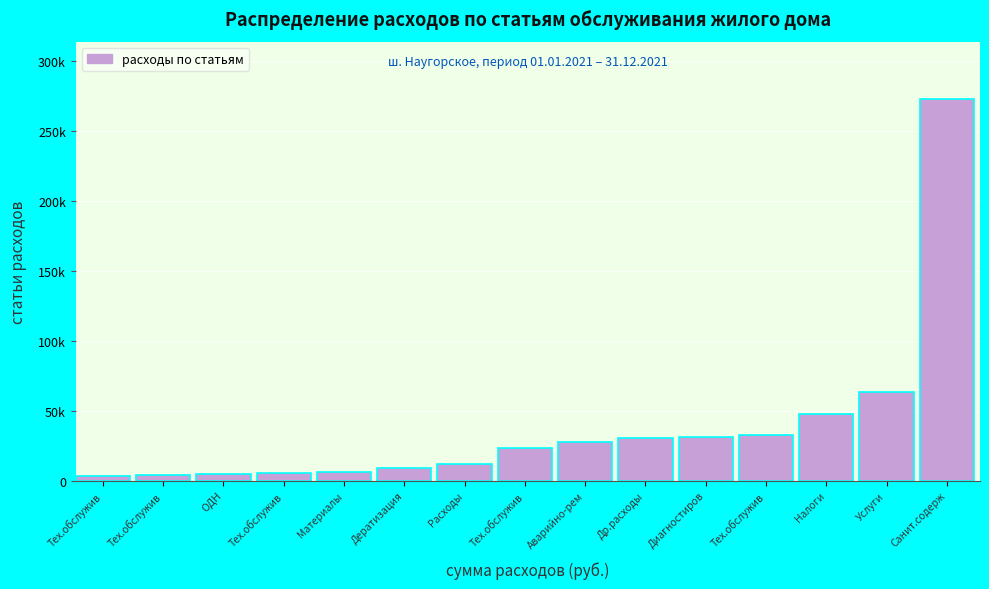

Does the chart contain any negative values?

No